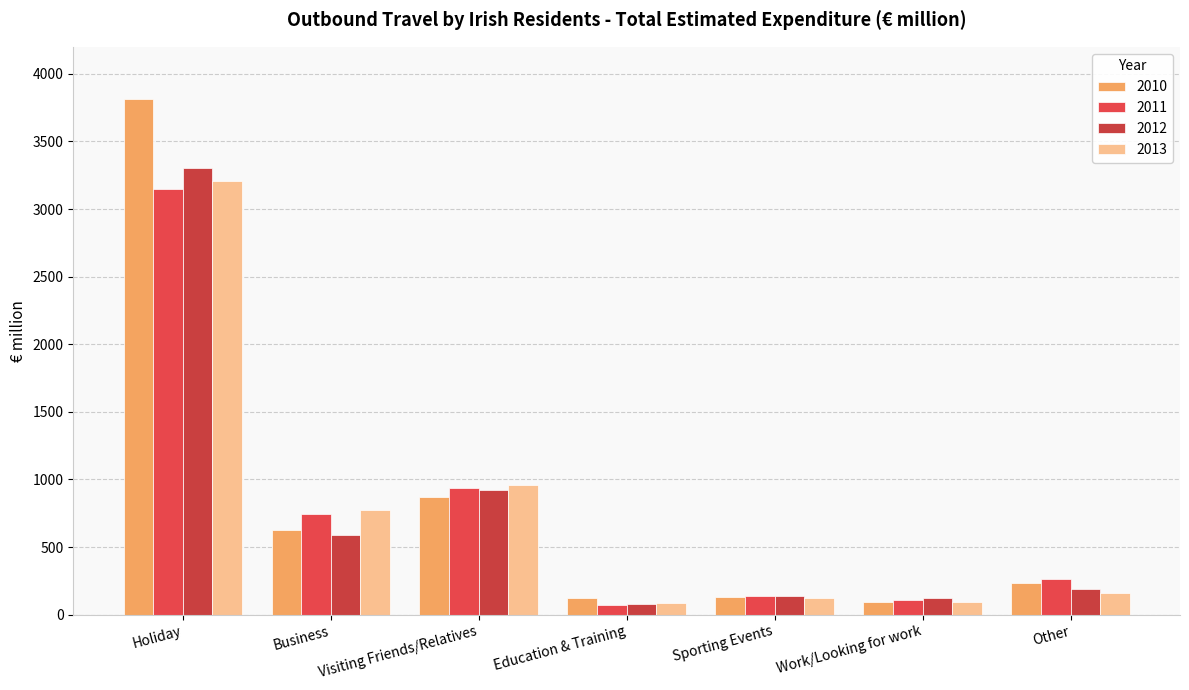

What is the total value across all series at Work/Looking for work?

415.5